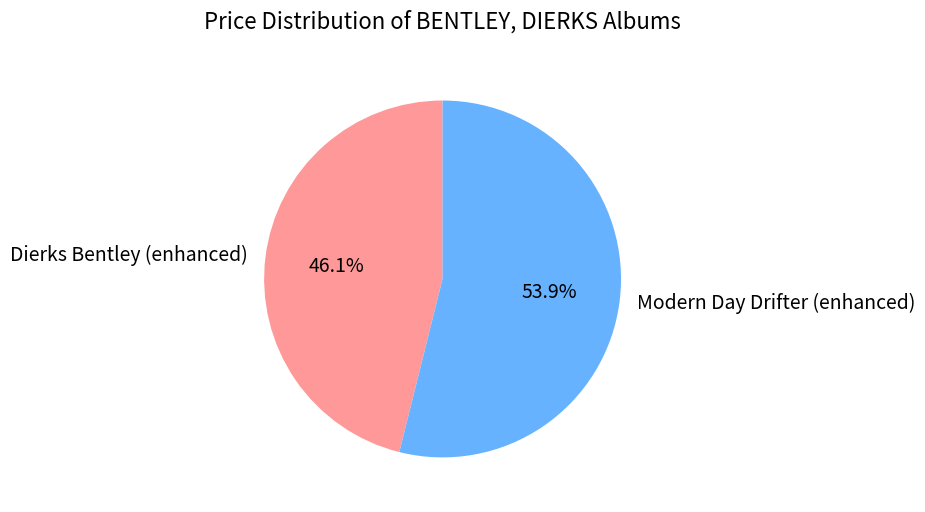

To the nearest percent, what percentage of the pie is Modern Day Drifter (enhanced)?

54%